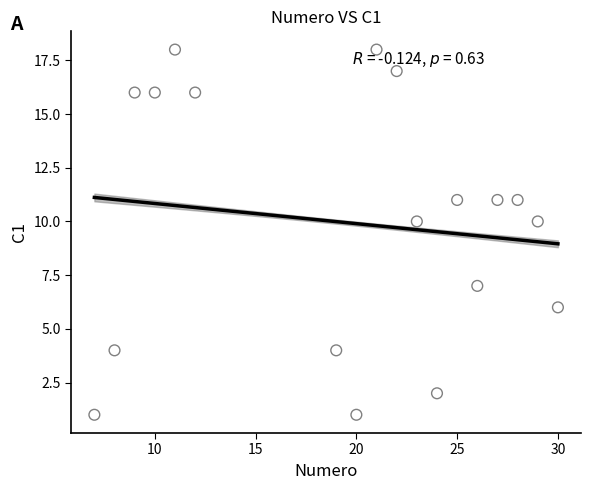

What is the range of Y values (max minus min)?

17